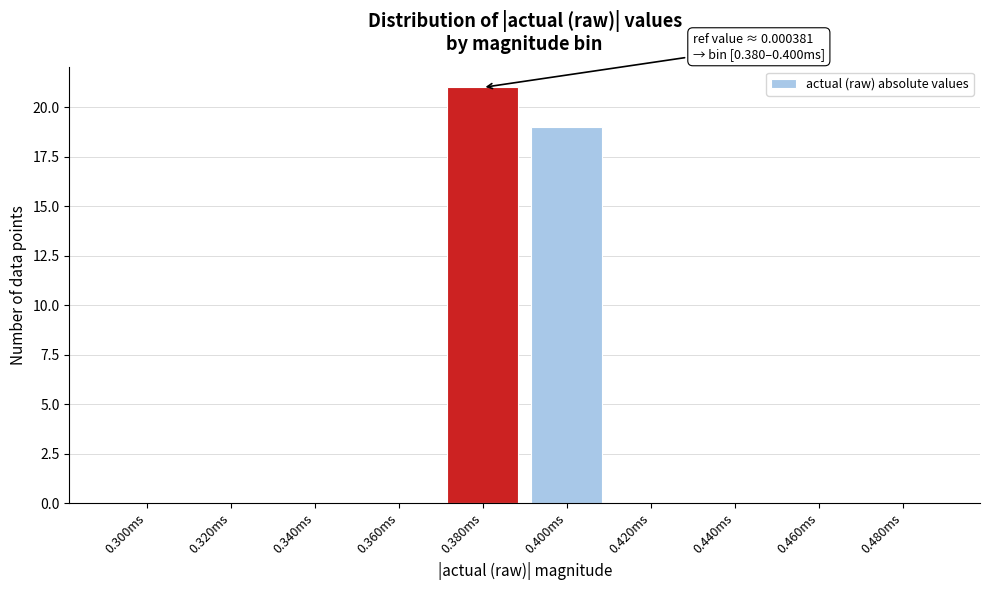

Reading right to left, what are all the values shown in this chart?

0.480ms=0	0.460ms=0	0.440ms=0	0.420ms=0	0.400ms=19	0.380ms=21	0.360ms=0	0.340ms=0	0.320ms=0	0.300ms=0